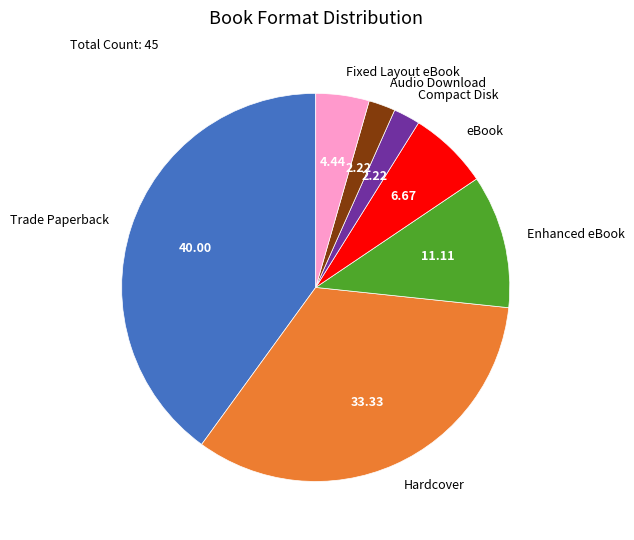

Is there any slice that represents more than half of the pie?

No